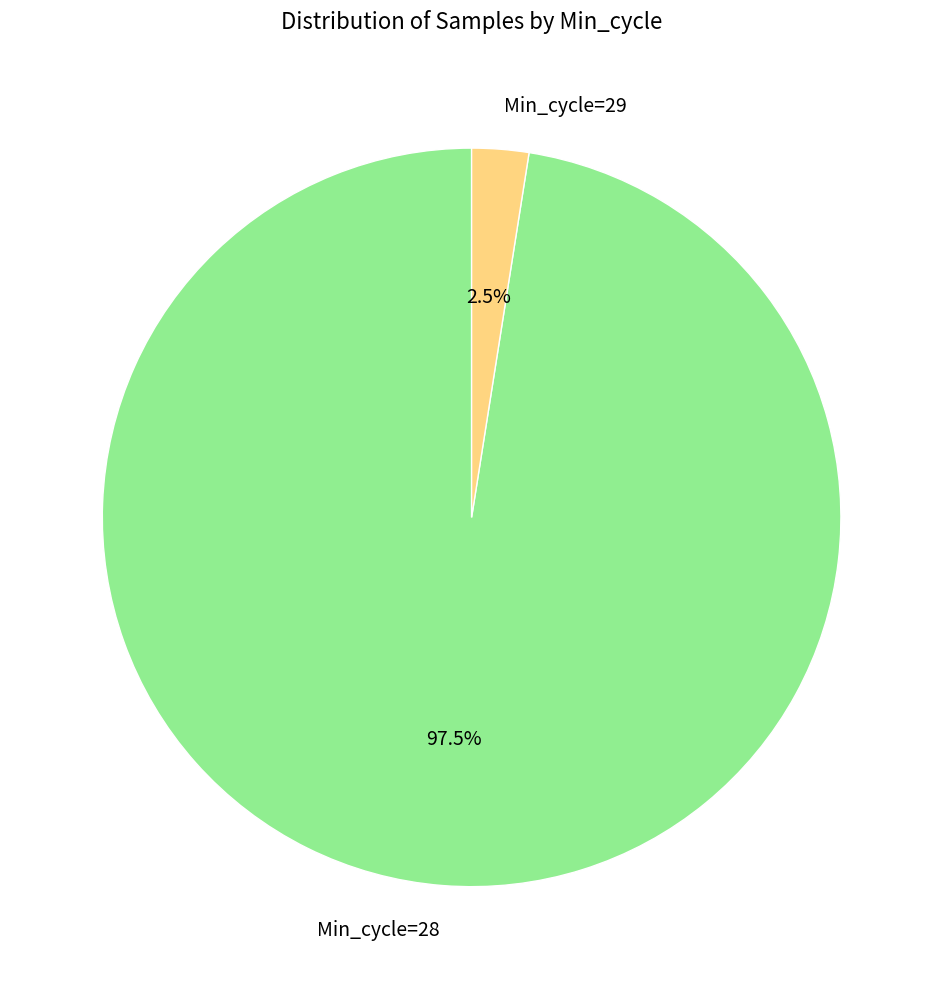

What is the smallest slice in the pie chart?

Min_cycle=29